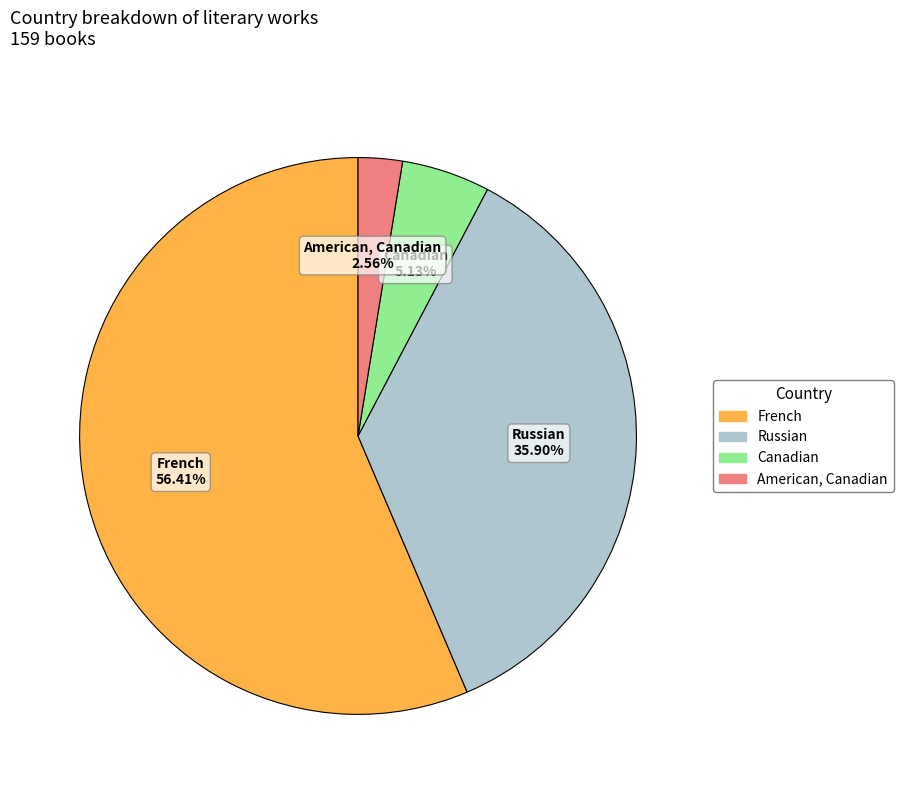

How much of the chart is everything except French?

43.6%